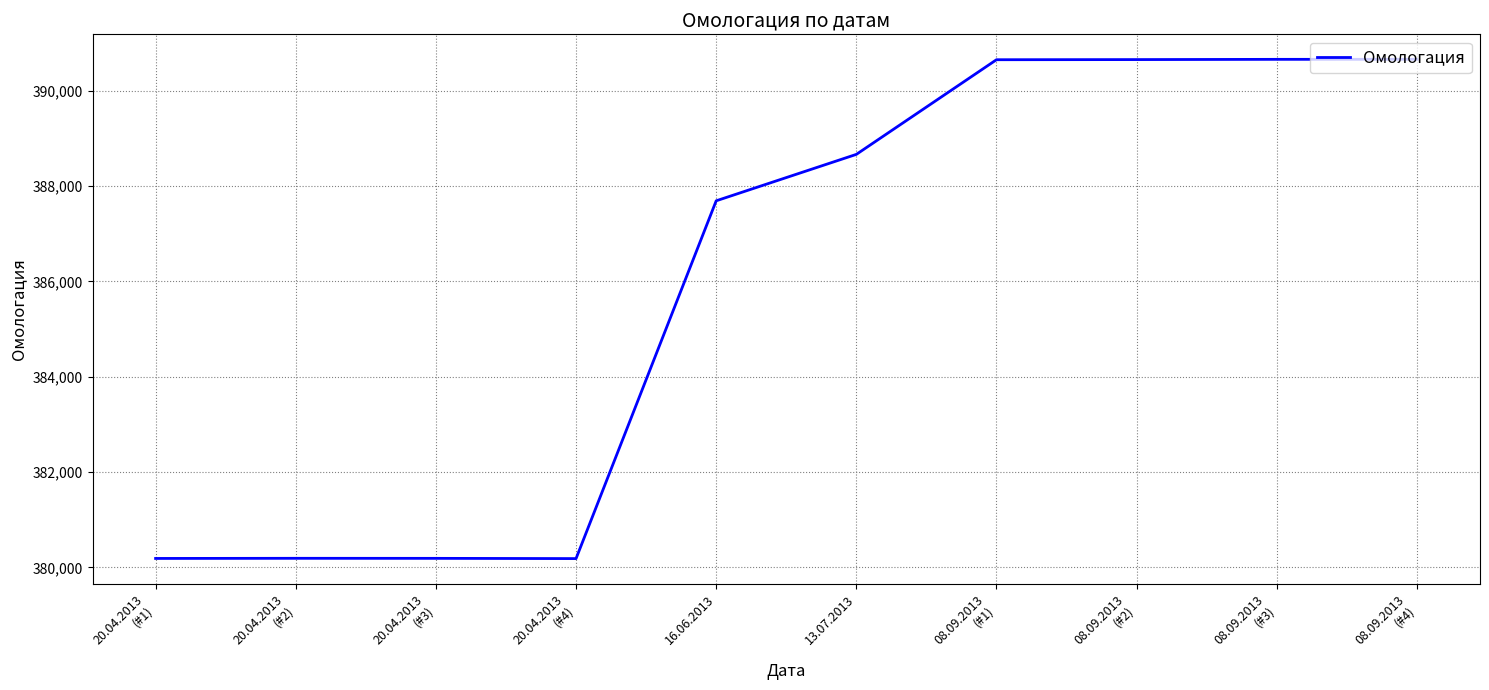

At which label is the value closest to 385421?

16.06.2013